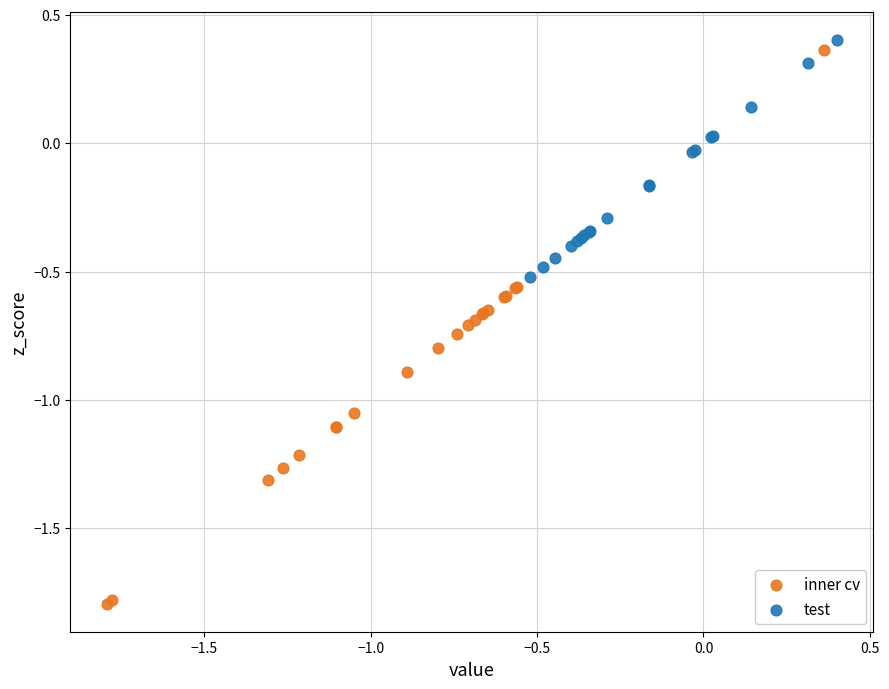

What are all the series names shown in the legend?

inner cv, test